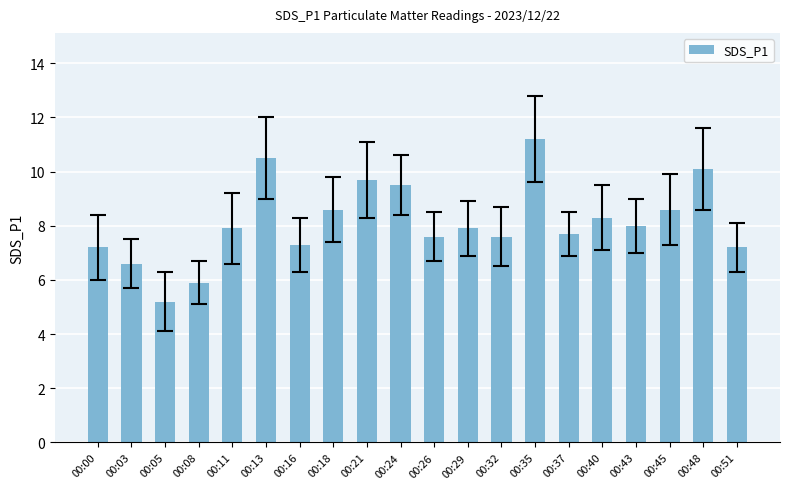

Which has a higher value, 00:08 or 00:13?

00:13